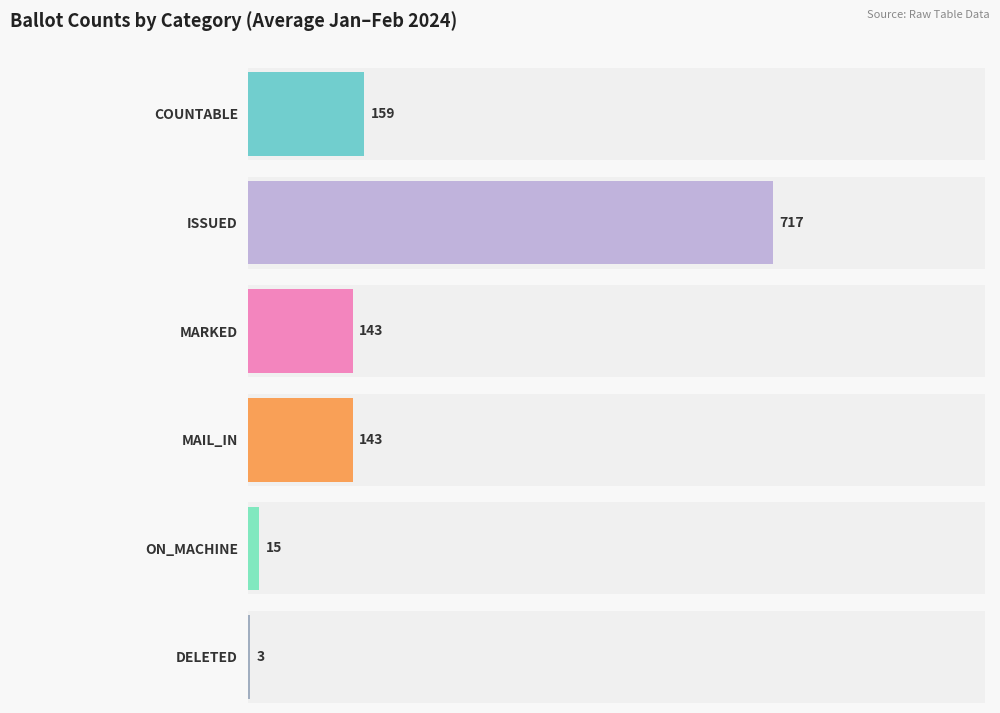

Is the value of ON_MACHINE at 26-Jan greater than the value of ISSUED at 21-Jan?

No